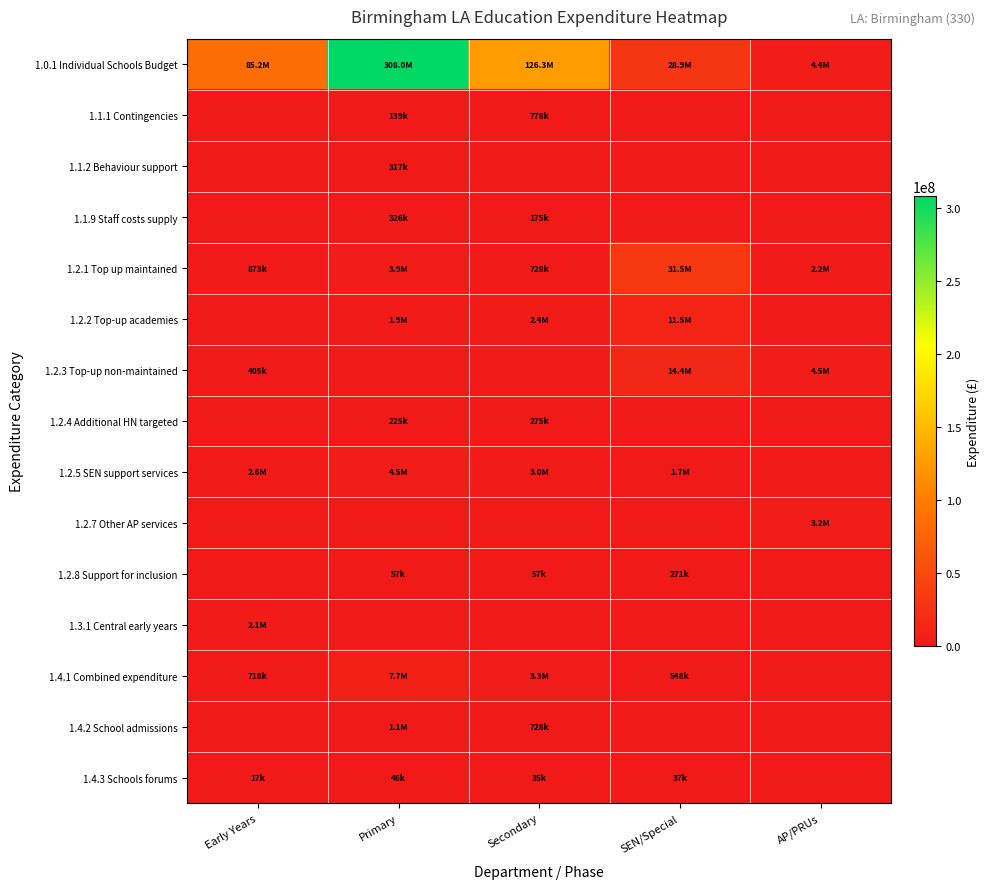

Which series has the widest spread of values?

1.0.1 Individual Schools Budget